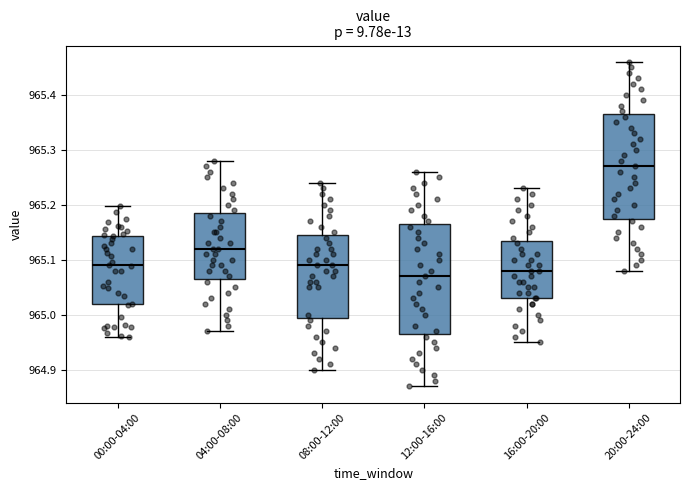

Where is the lower edge of the box for 08:00-12:00 on the y-axis? The values are not printed on the chart, so give them approximately, as read against the axis.

965.00